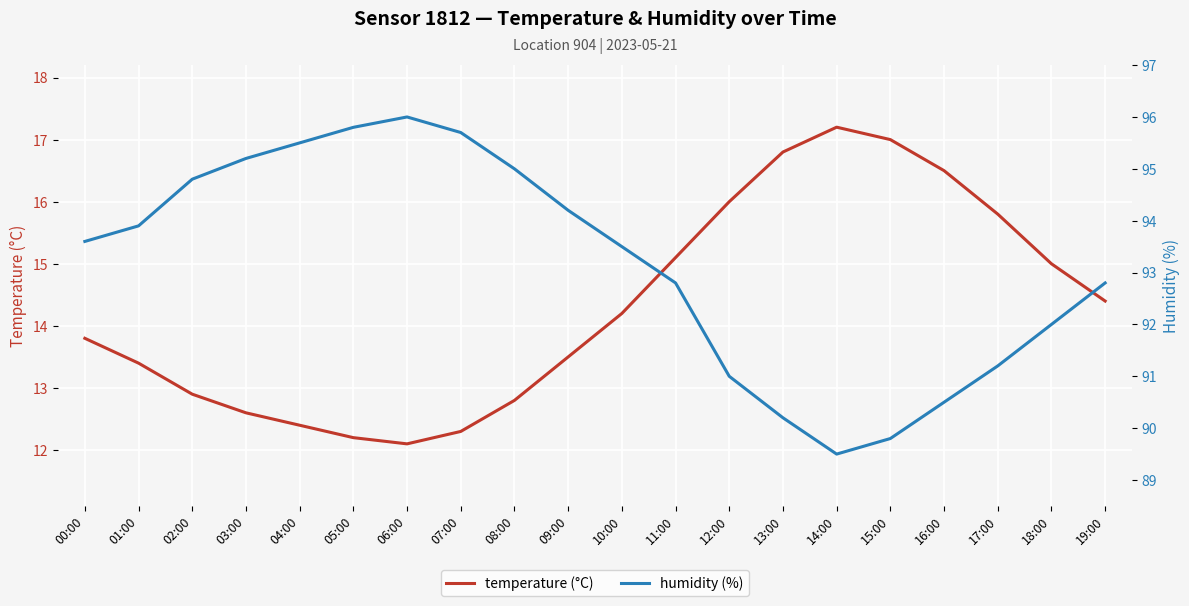

How many lines are shown in the chart?

2